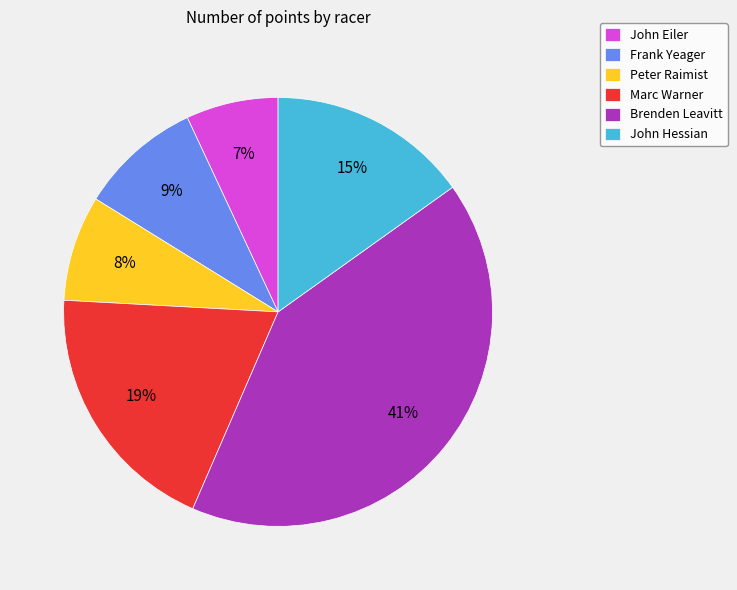

Which category has the biggest portion of the pie?

Brenden Leavitt